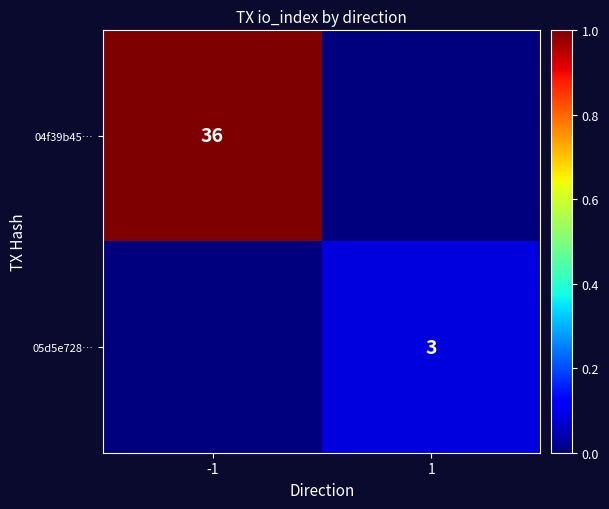

True or false: 04f39b45… has a value of 36 at -1.

True